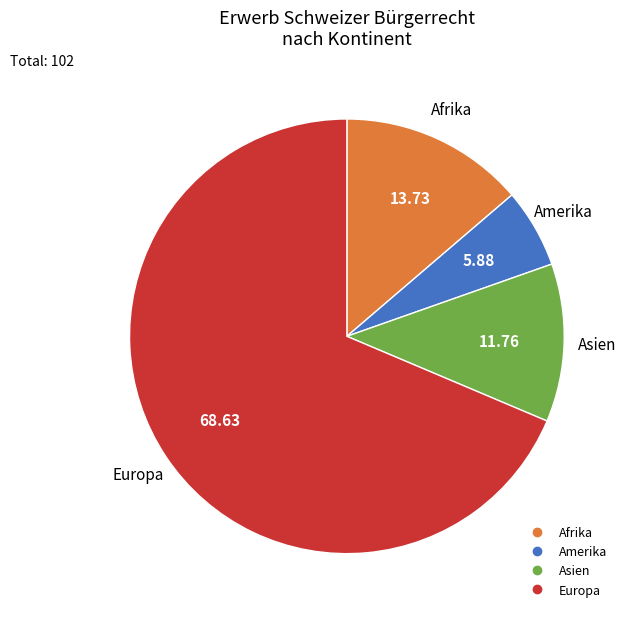

Count the number of slices in the pie.

4